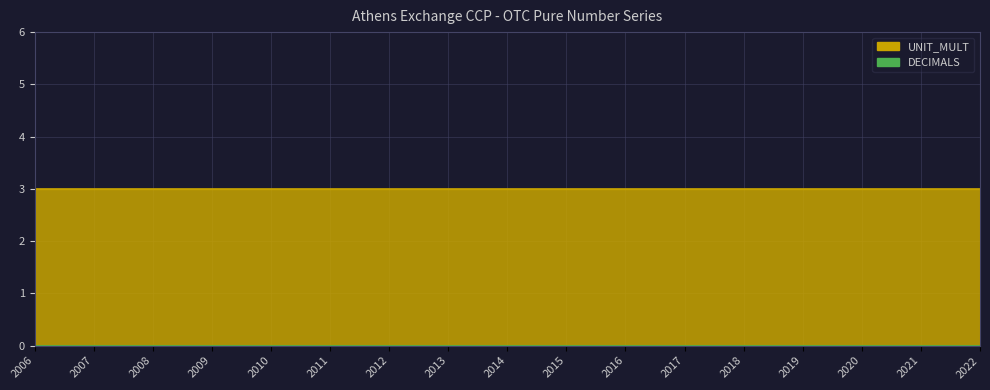

Does the chart display data point markers on the line(s)?

No